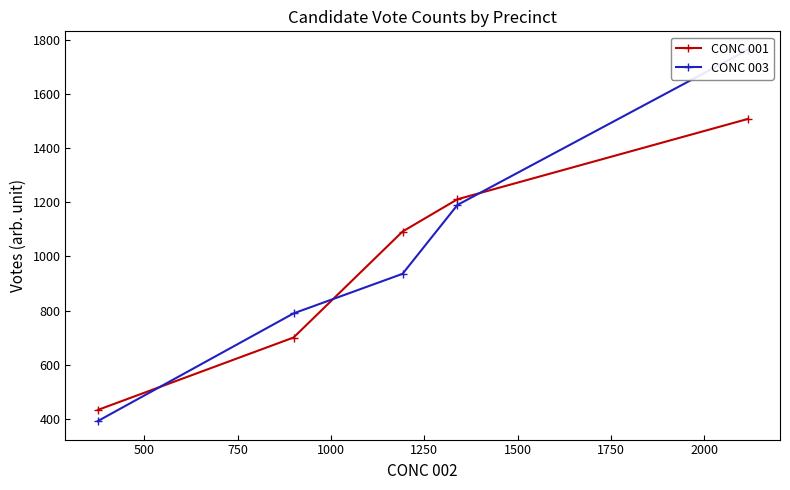

Which series has the largest total across all categories?

CONC 003